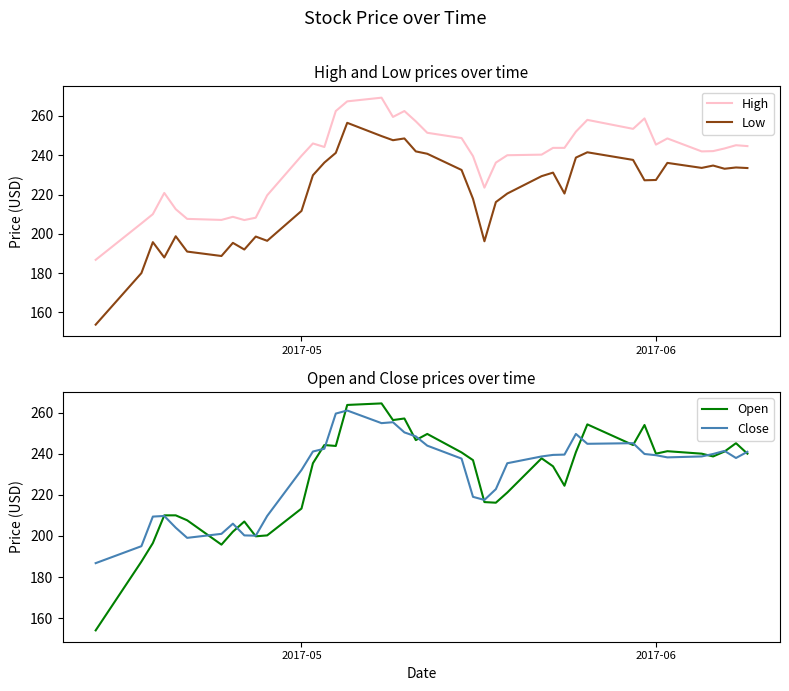

True or false: High and Low cross at least once.

False